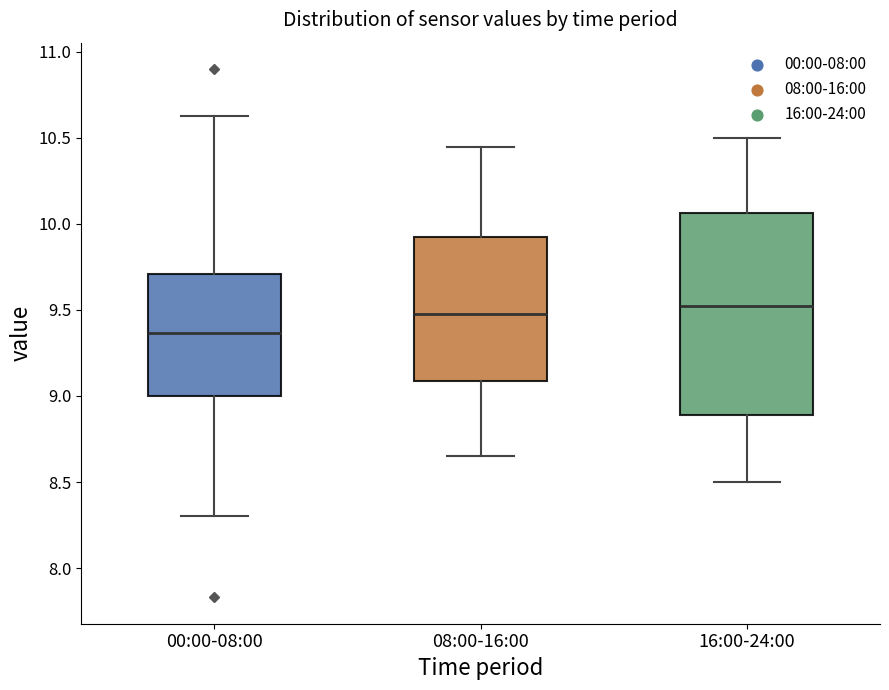

Which box's median line is the lowest?

00:00-08:00